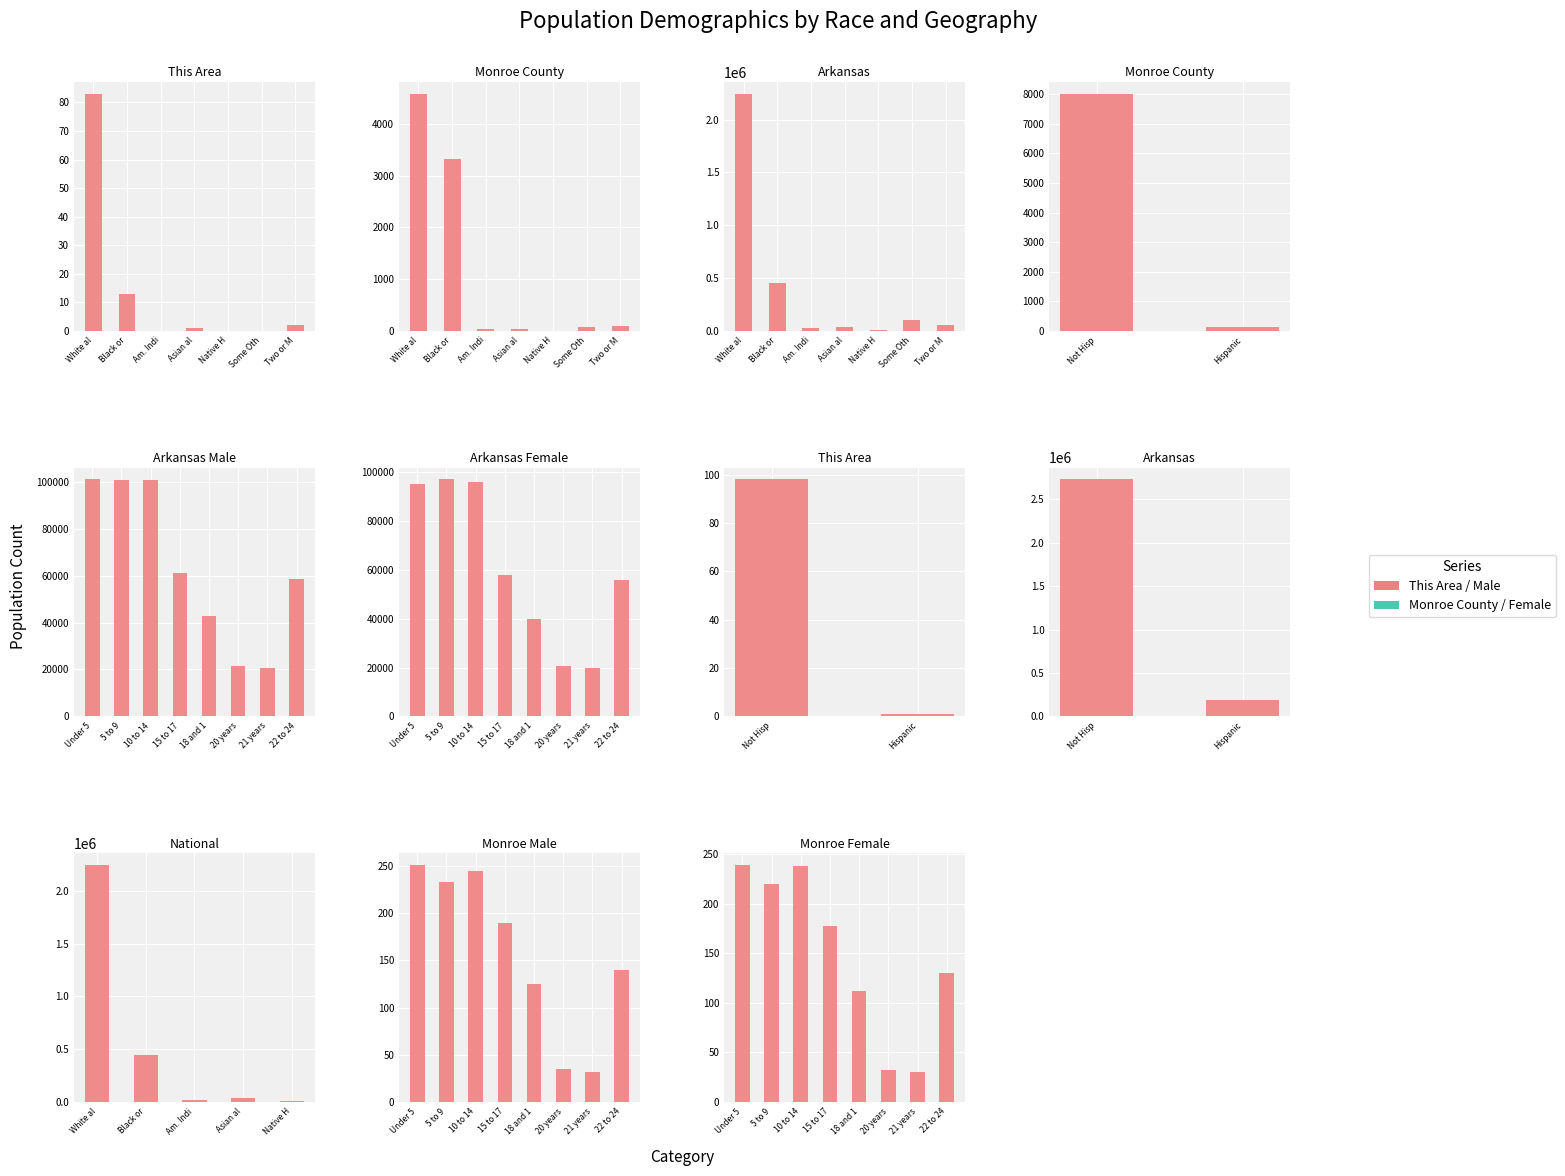

Where does the Monroe County series first go above 74?

White al